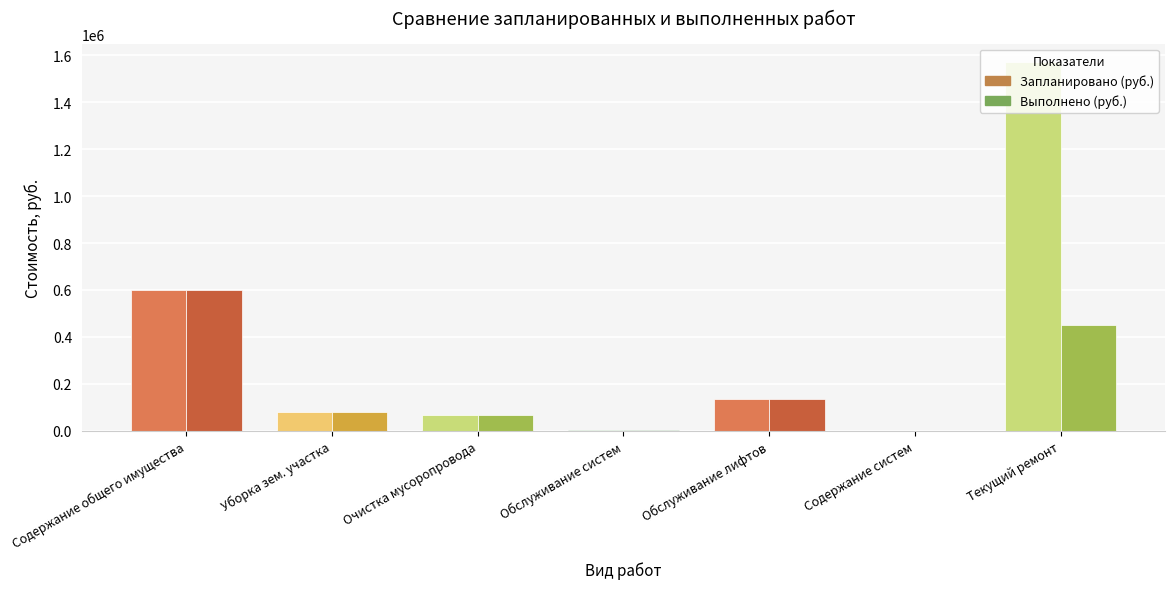

Are the bars horizontal?

No